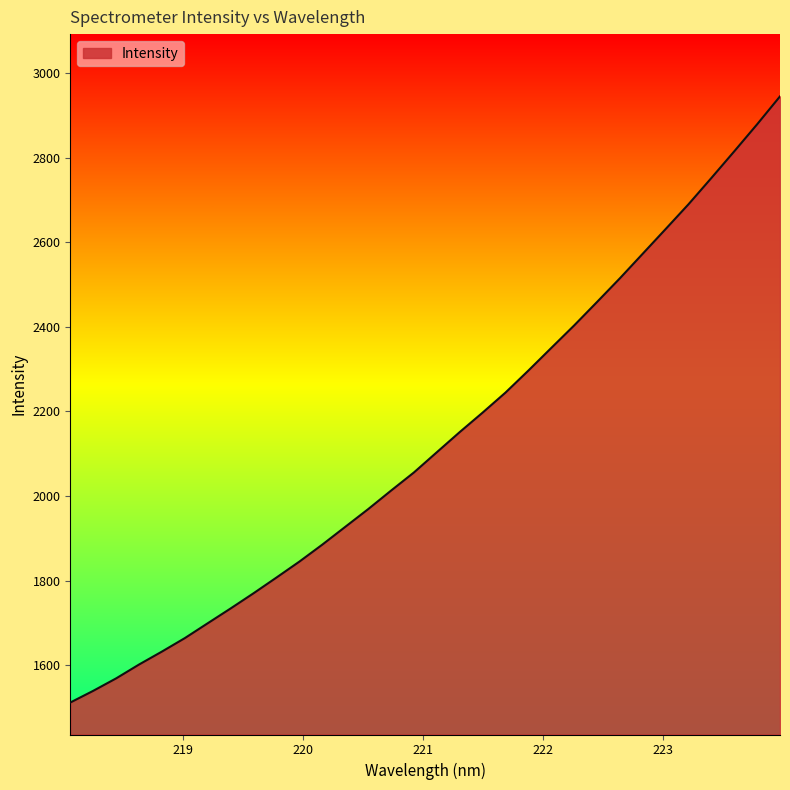

What is the maximum value shown in the chart?

2945.0